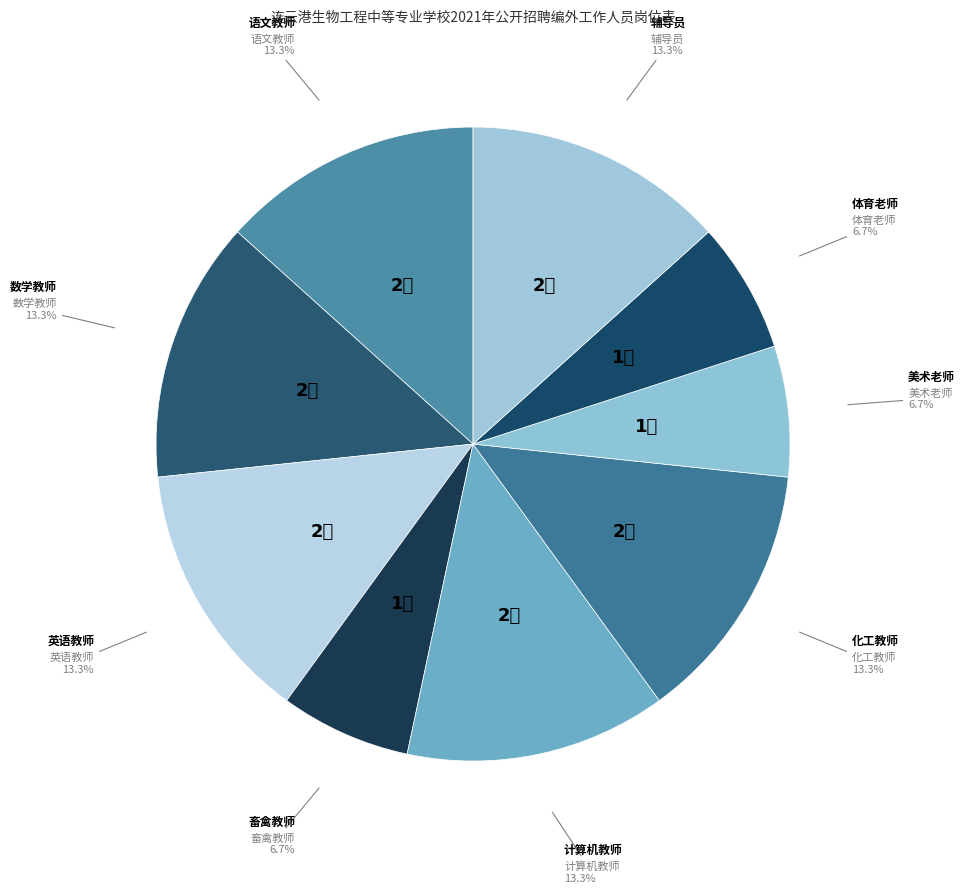

Is there any slice that represents more than half of the pie?

No